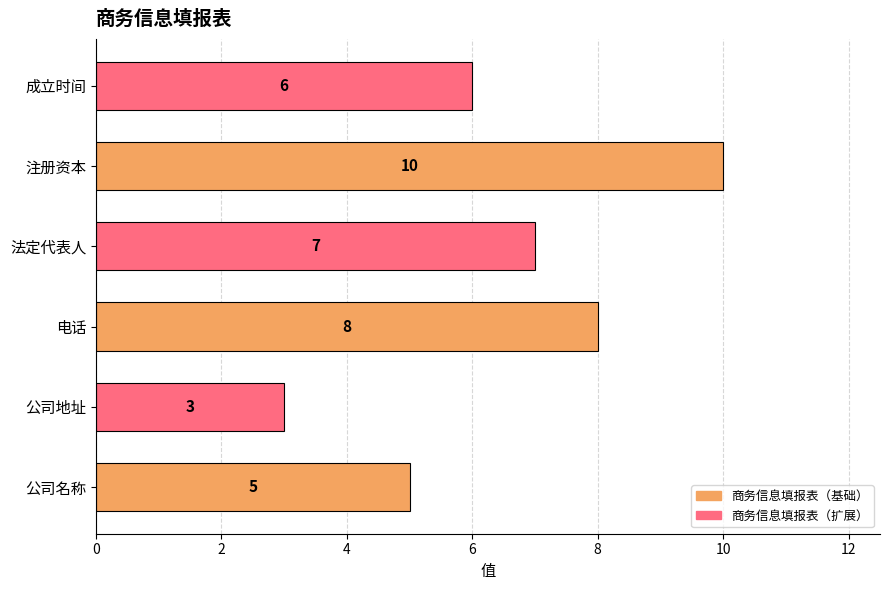

What is the sum of all values?

39